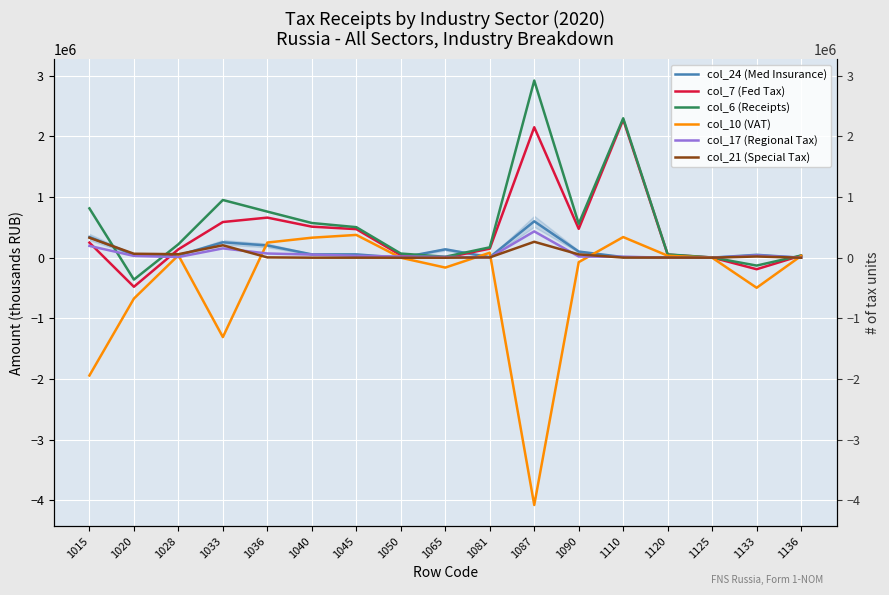

Rank the categories by col_21 (Special Tax) value from lowest to highest.

1050, 1065, 1136, 1040, 1045, 1125, 1110, 1120, 1081, 1036, 1133, 1090, 1028, 1020, 1033, 1087, 1015